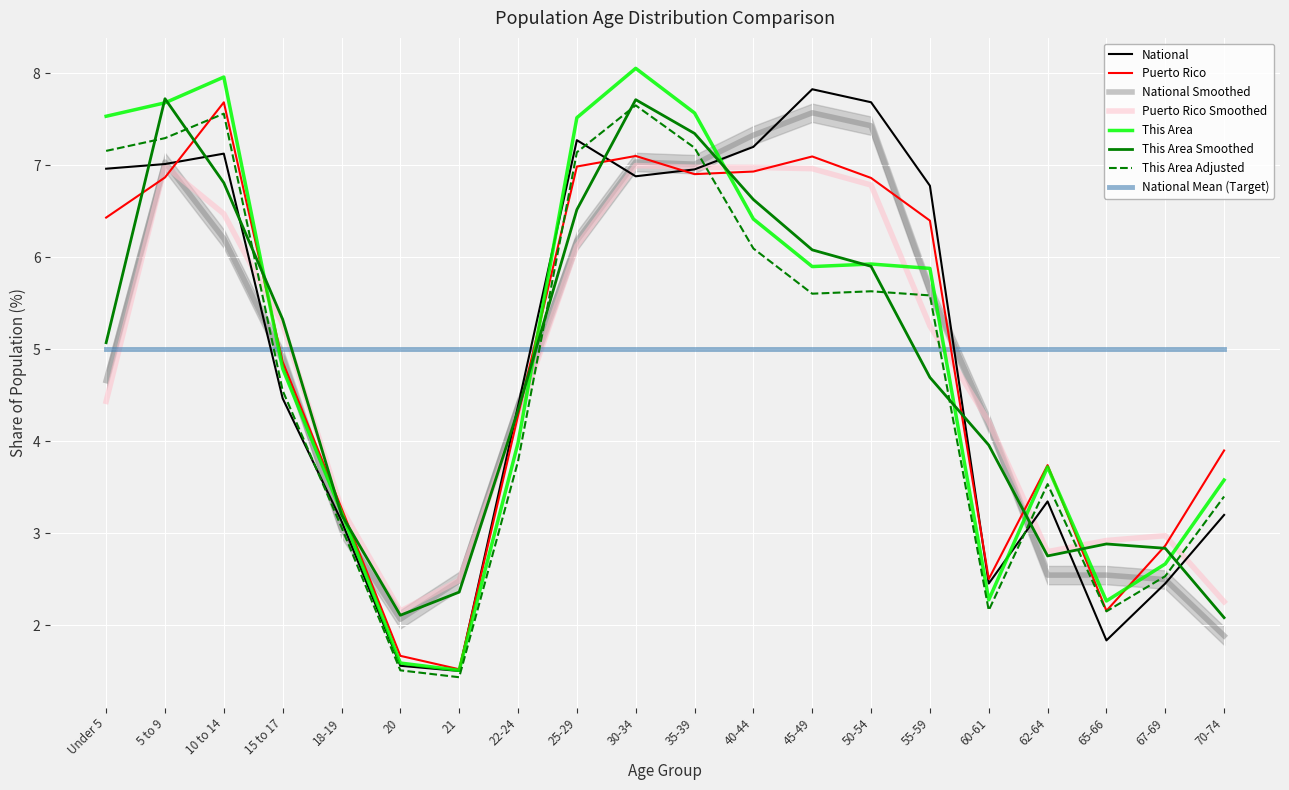

Reading left to right, what are all the values shown in this chart?

This Area: 7.5	7.7	8.0	4.8	3.2	1.6	1.5	4.0	7.5	8.1	7.6	6.4	5.9	5.9	5.9	2.3	3.7	2.3	2.7	3.6
Puerto Rico: 6.4	6.9	7.7	4.9	3.3	1.7	1.5	4.3	7.0	7.1	6.9	6.9	7.1	6.9	6.4	2.5	3.7	2.2	2.9	3.9
National: 7.0	7.0	7.1	4.5	3.1	1.6	1.5	4.4	7.3	6.9	7.0	7.2	7.8	7.7	6.8	2.5	3.3	1.8	2.5	3.2